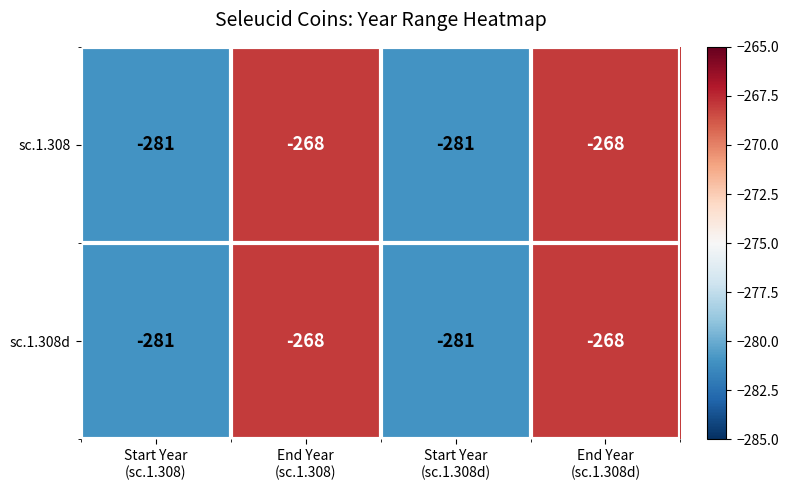

What is the difference between the second highest and minimum values in the sc.1.308 series?

13